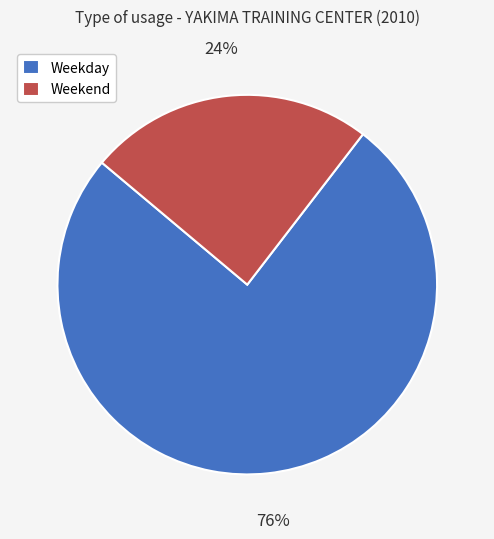

What is the ratio of the value at Weekend to the value at Weekday?

0.3